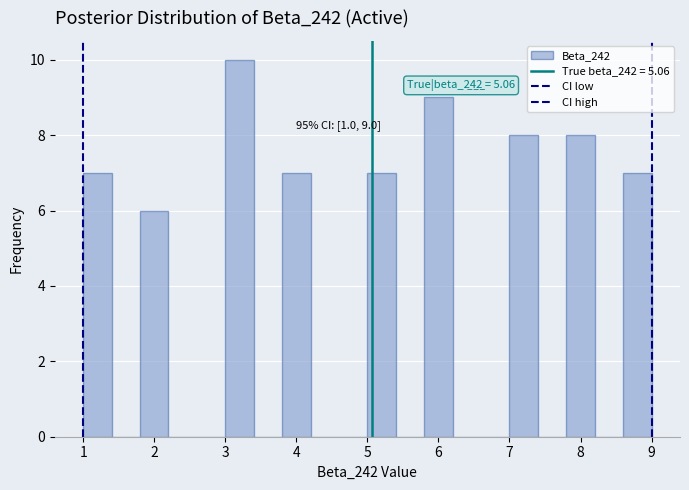

Which range on the x-axis has the tallest bar?

3.0 to 3.4